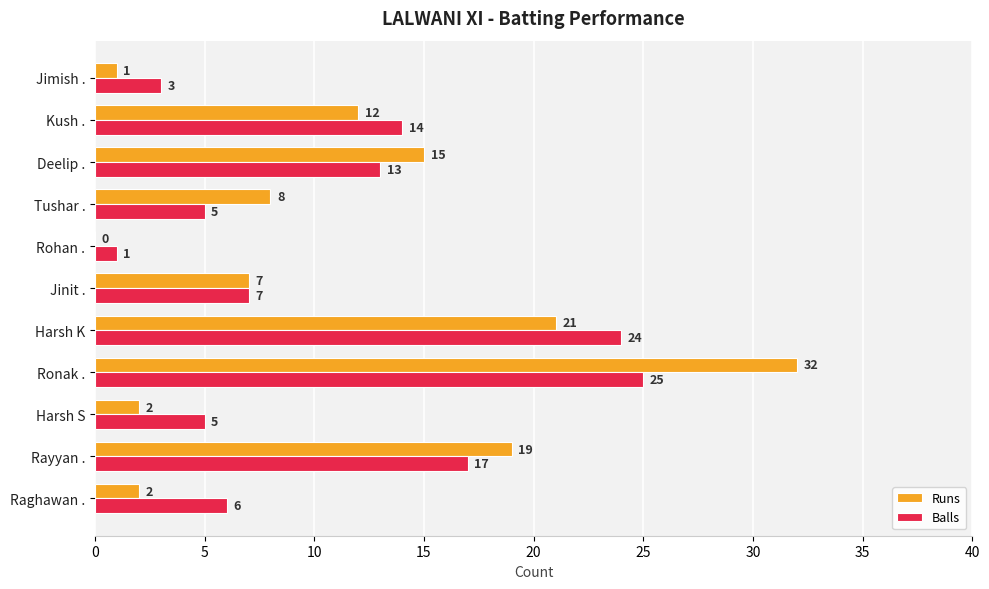

Count the number of data series in this chart.

2